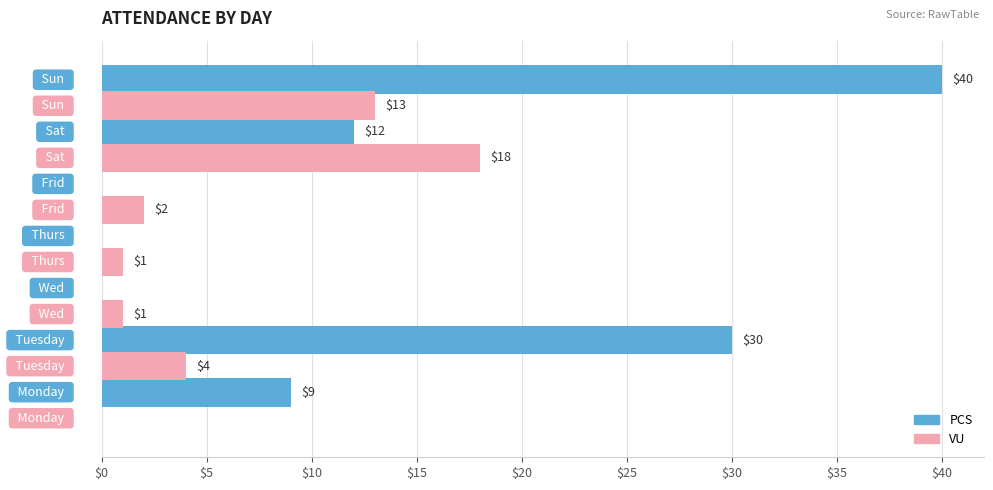

What is the maximum value shown in the chart?

40